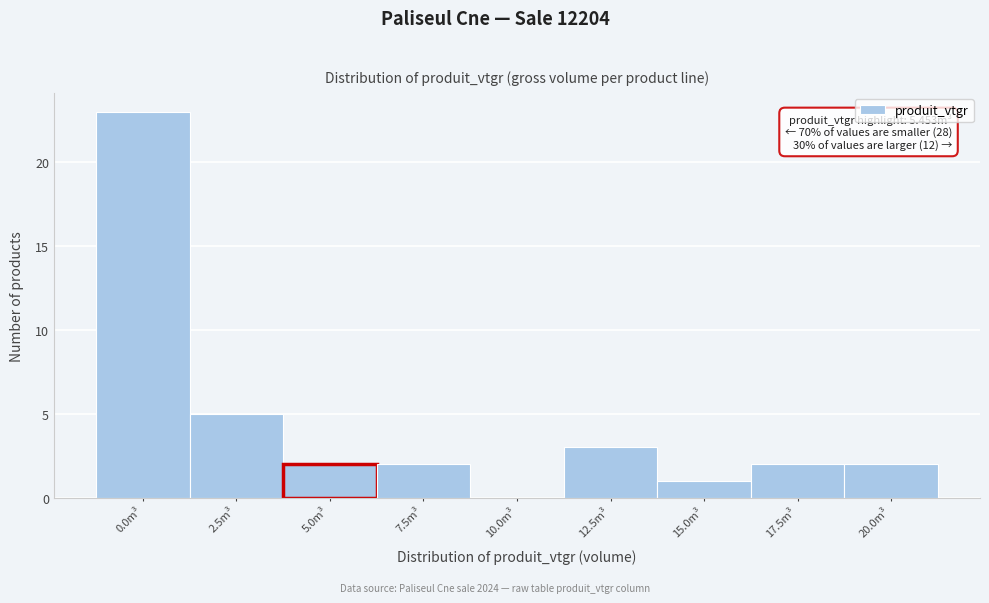

Reading right to left, what are all the values shown in this chart?

20.0m³=2	17.5m³=2	15.0m³=1	12.5m³=3	10.0m³=0	7.5m³=2	5.0m³=2	2.5m³=5	0.0m³=23